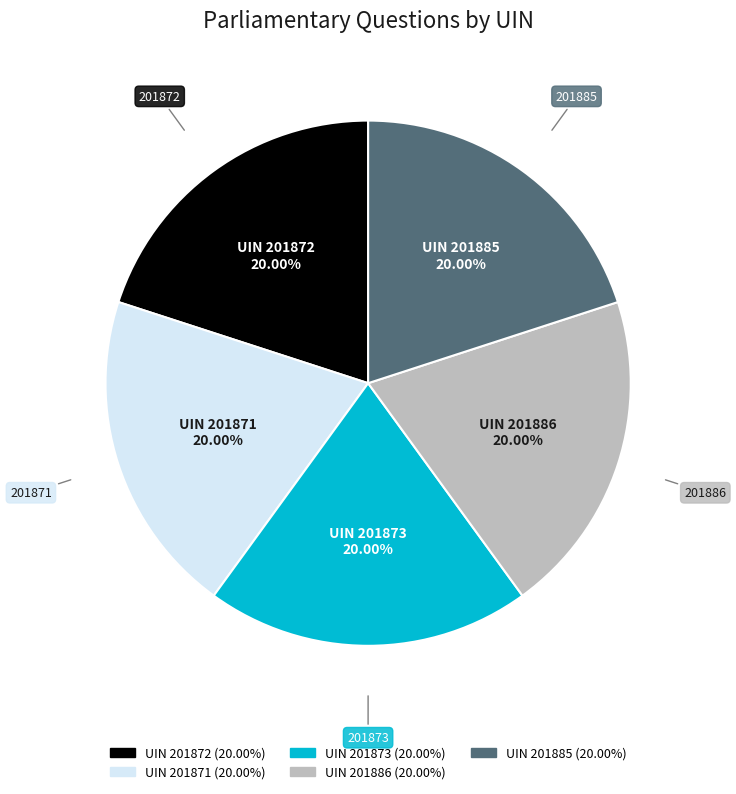

Does UIN 201871 account for over 50% of the chart?

No